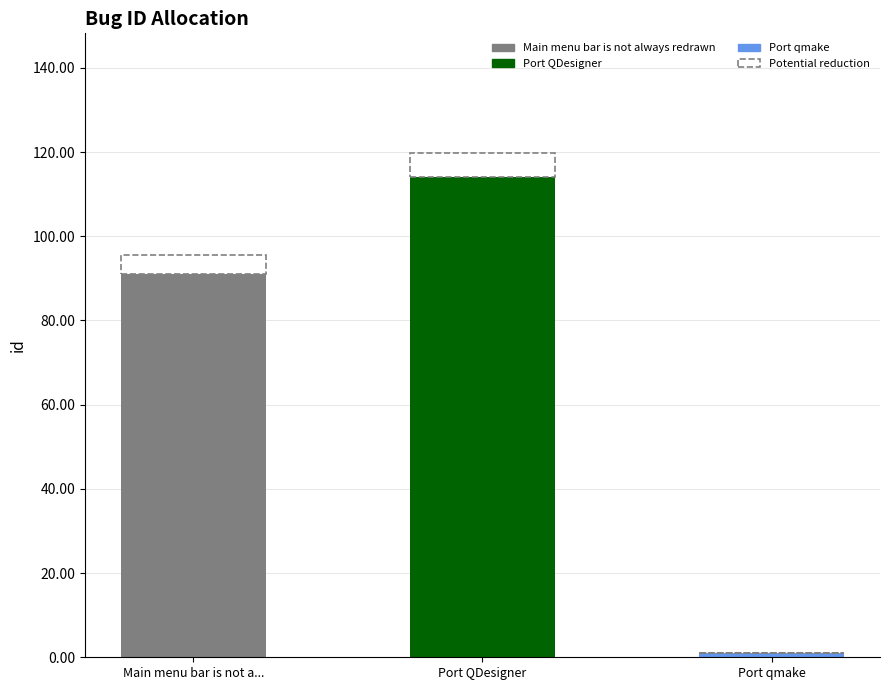

The value at Main menu bar is not a... is 141. True or false?

False